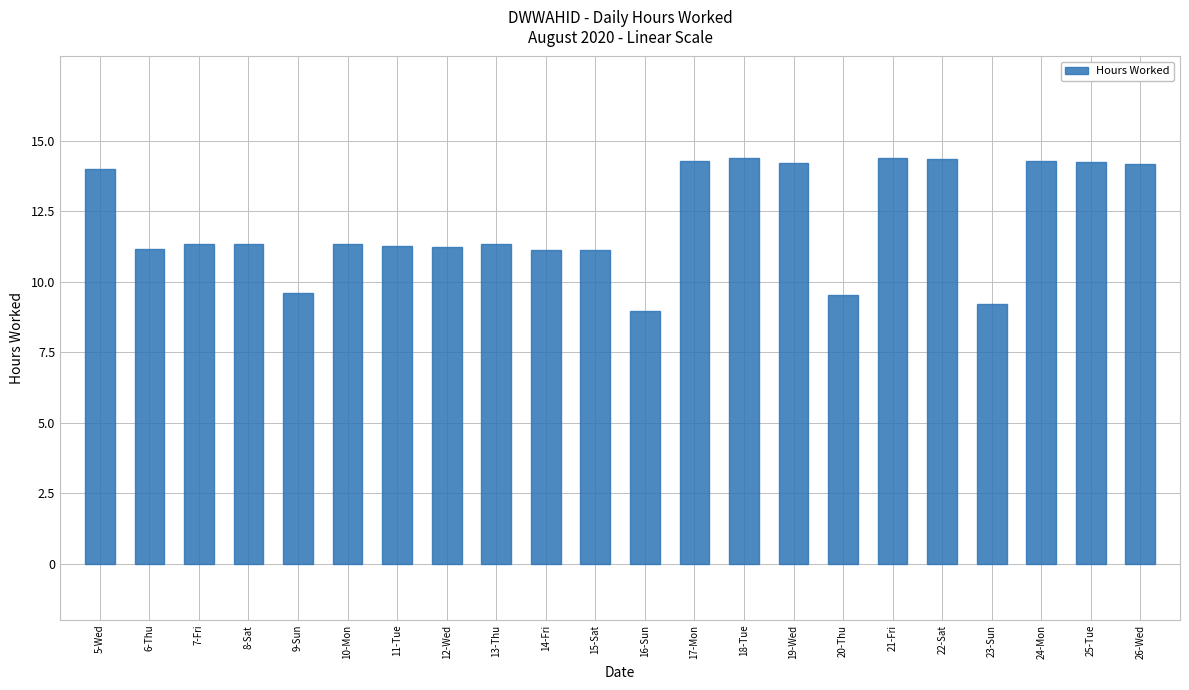

True or false: the data shows 19.2 at 15-Sat.

False